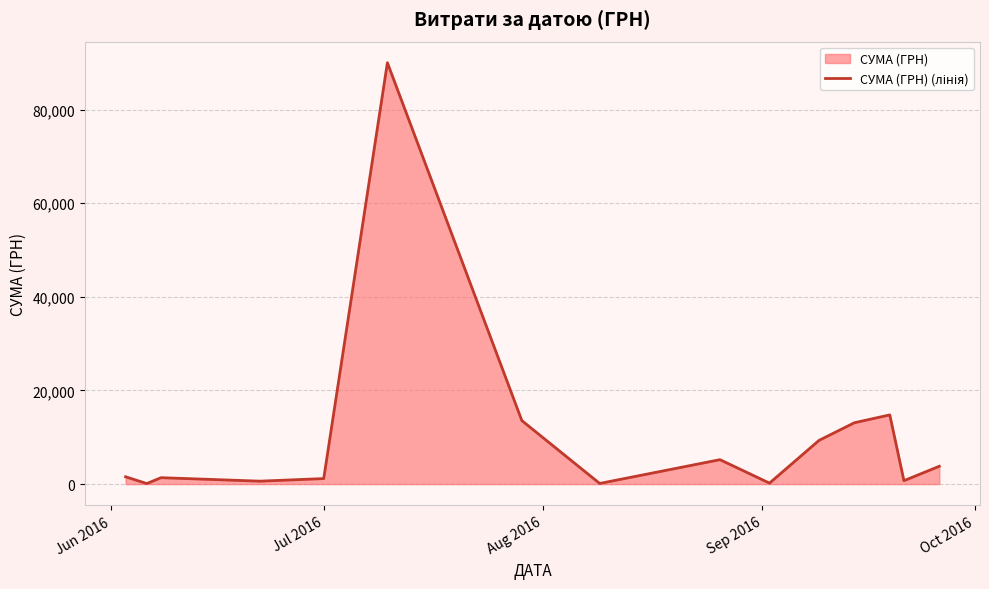

What is the greatest value displayed?

90000.0